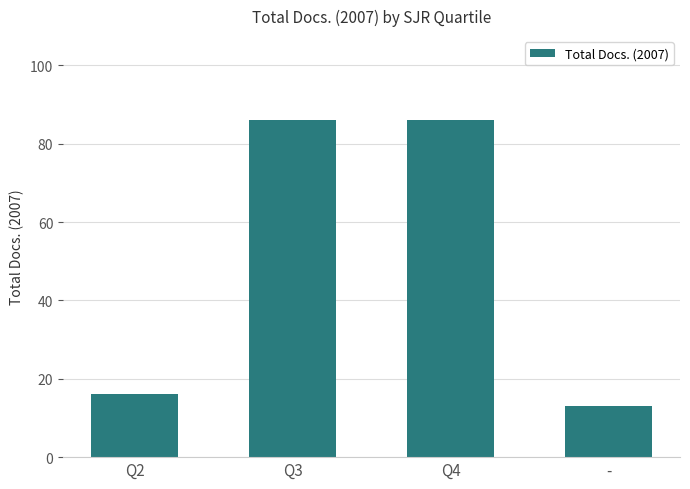

Is it true that the value at - is 13?

True